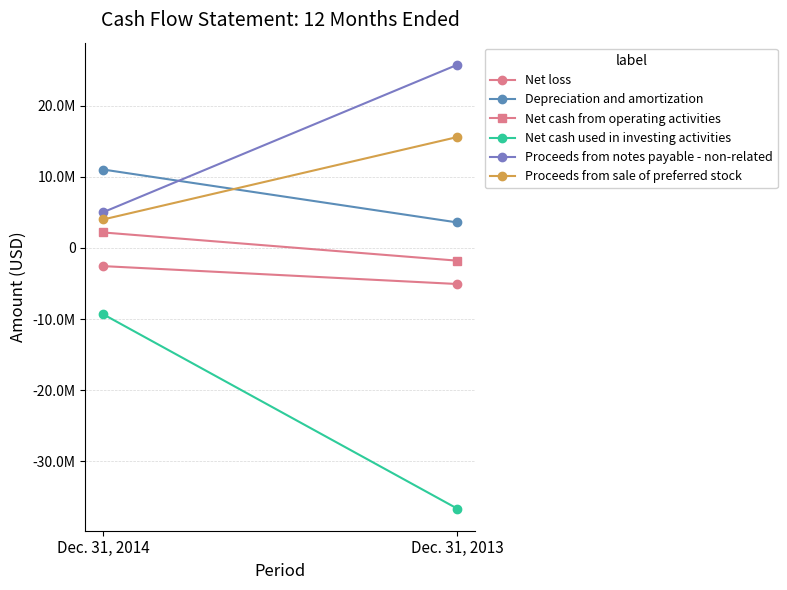

What is the spread (max minus min) of values at Dec. 31, 2014?

20332784